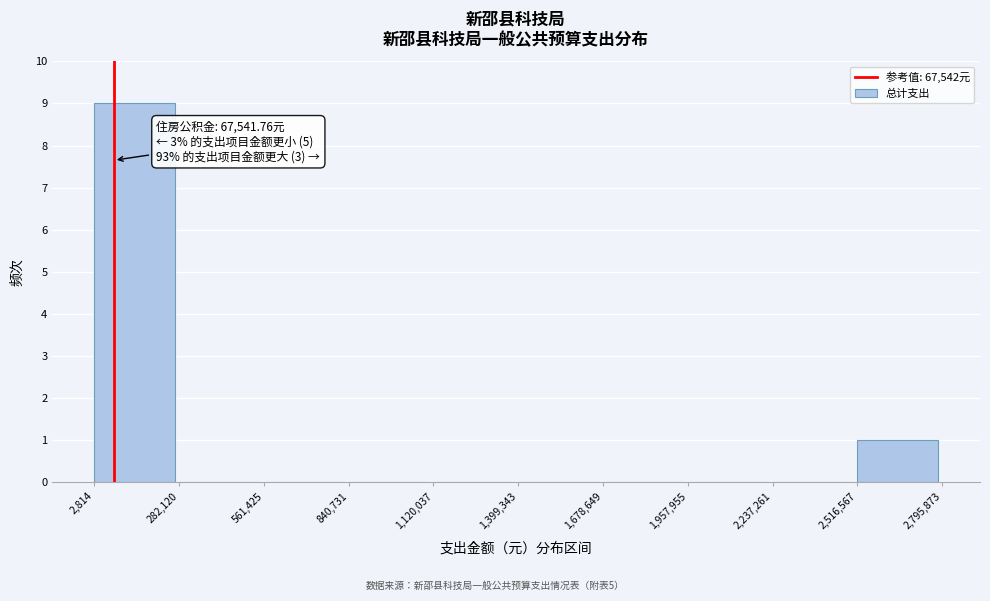

Over which range of the x-axis is the bar tallest?

2,814 to 282,120